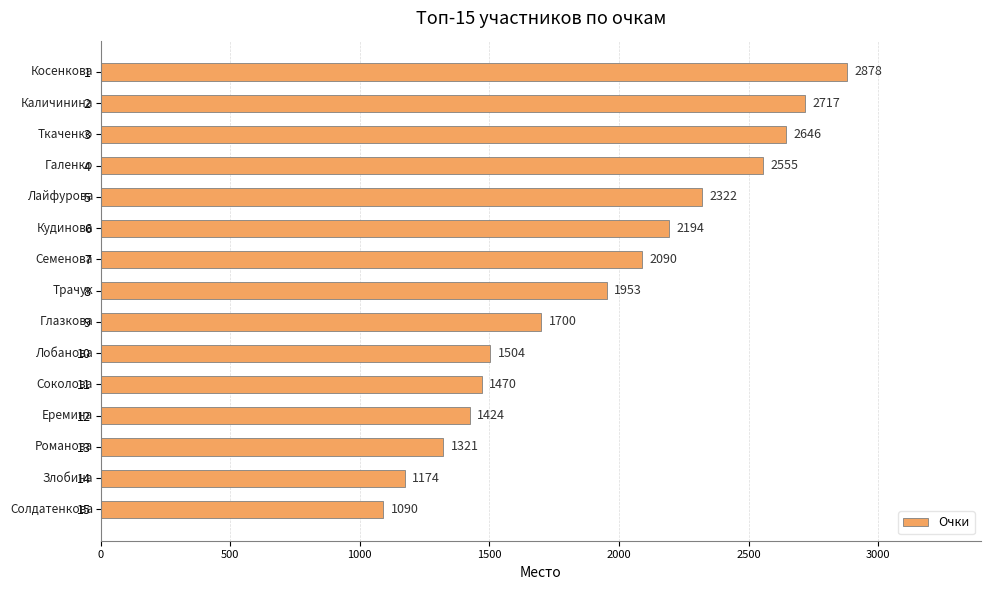

What is the value of the 10th bar from the top?

1504